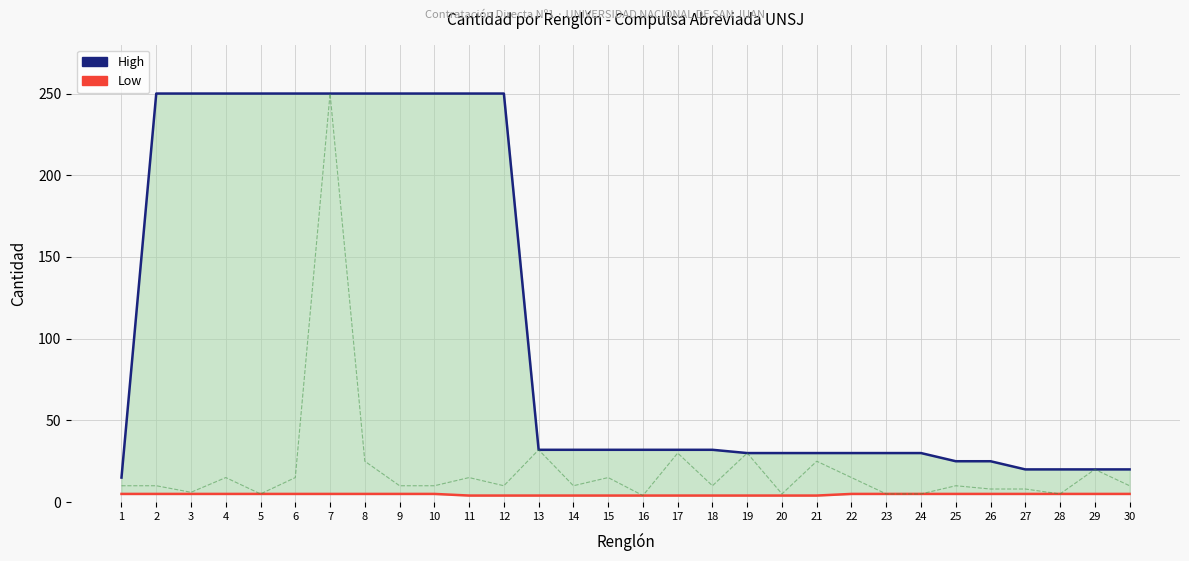

At which label is High closest to 132?

13